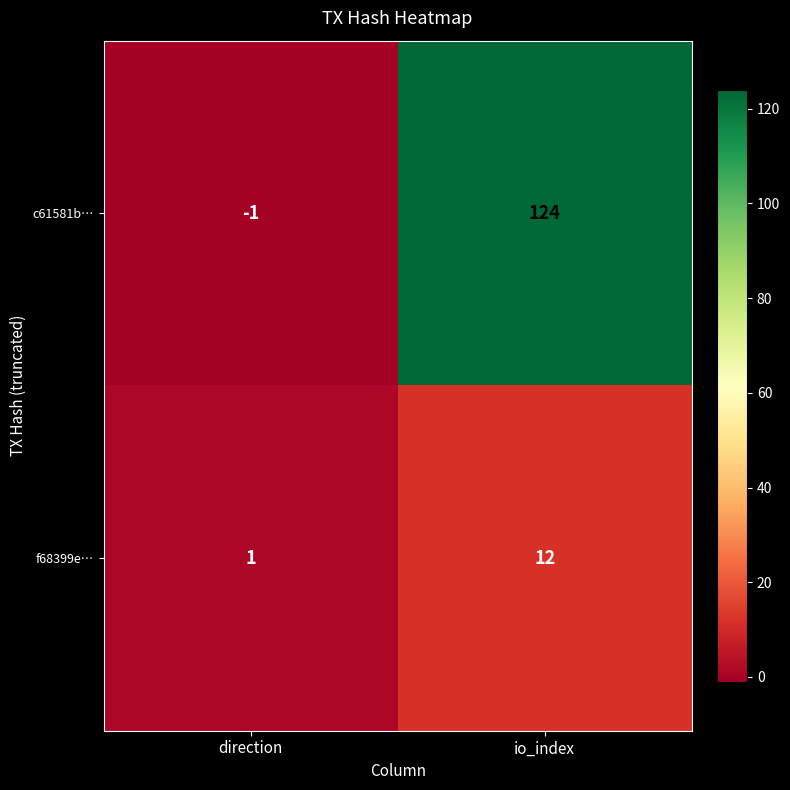

At how many categories does at least one series exceed 68?

1